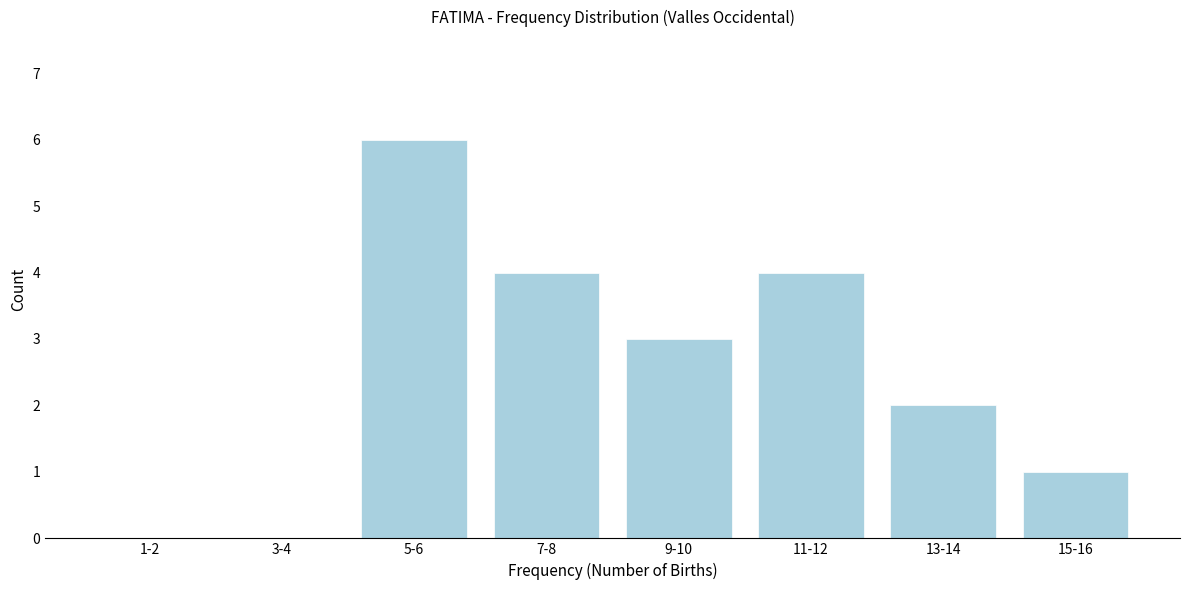

Reading left to right, what are all the values shown in this chart?

1-2=0	3-4=0	5-6=6	7-8=4	9-10=3	11-12=4	13-14=2	15-16=1